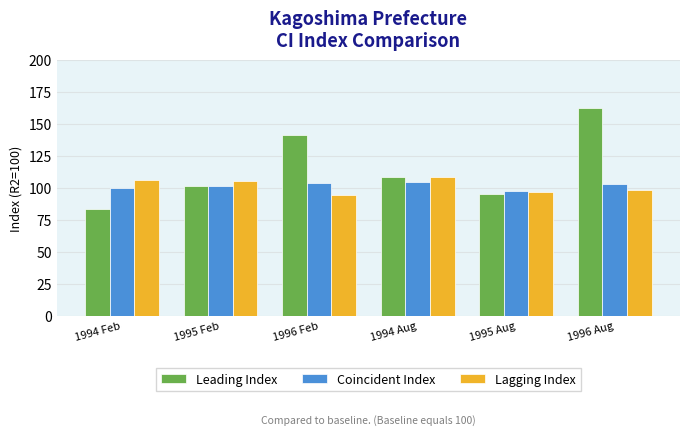

What is the label of the 6th bar from the left?

1996 Aug